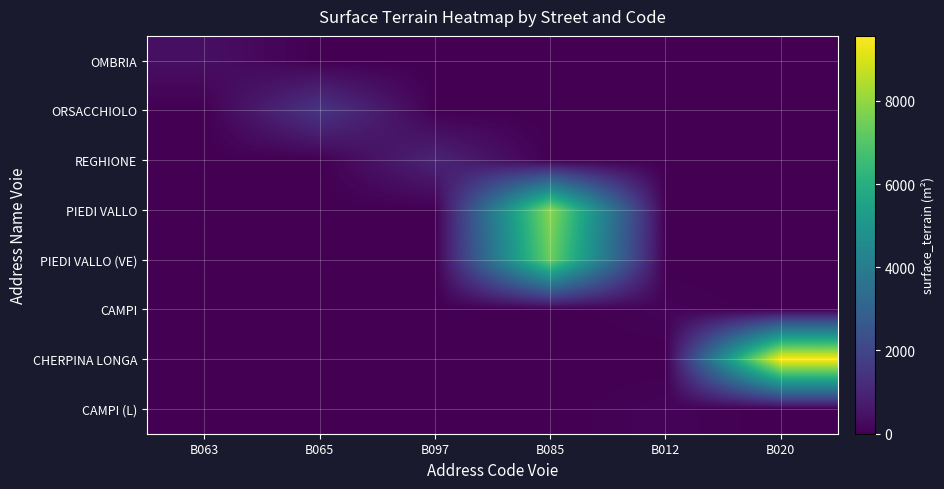

Reading left to right, list all the values displayed in this chart.

OMBRIA: B063=385	B065=0	B097=0	B085=0	B012=0	B020=0
ORSACCHIOLO: B063=0	B065=1487	B097=0	B085=0	B012=0	B020=0
REGHIONE: B063=0	B065=0	B097=950	B085=0	B012=0	B020=0
PIEDI VALLO: B063=0	B065=0	B097=0	B085=7880	B012=0	B020=0
PIEDI VALLO (VE): B063=0	B065=0	B097=0	B085=7400	B012=0	B020=0
CAMPI: B063=0	B065=0	B097=0	B085=0	B012=96	B020=0
CHERPINA LONGA: B063=0	B065=0	B097=0	B085=0	B012=0	B020=9560
CAMPI (L): B063=0	B065=0	B097=0	B085=0	B012=104	B020=0